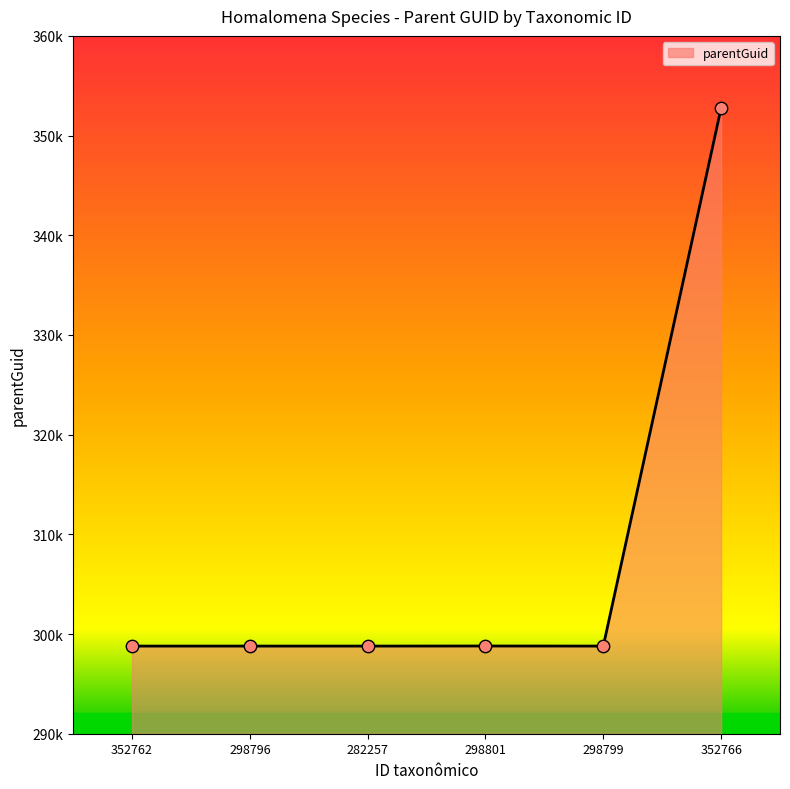

What is the change in value from 298796 to 352766?

+53971